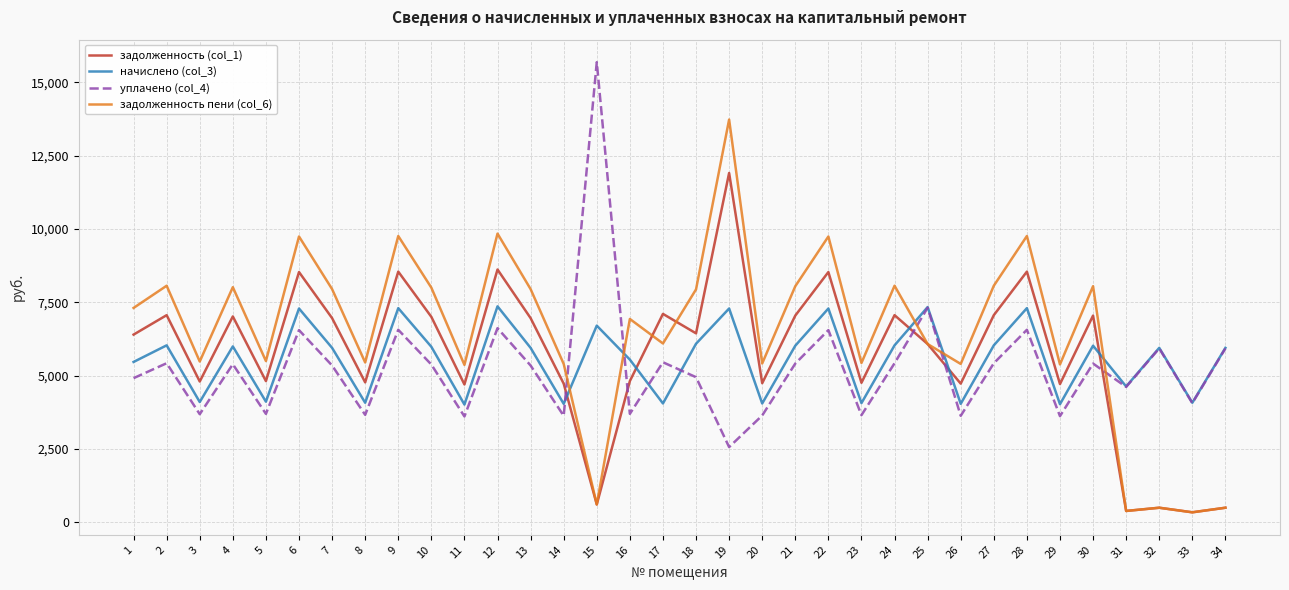

What is the smallest value displayed?

339.6